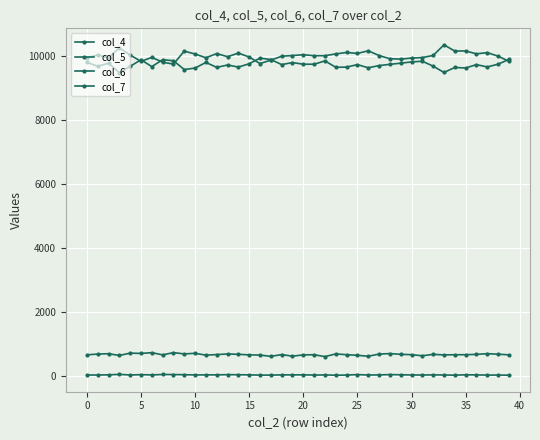

At which category does the chart reach its peak across all series?

33